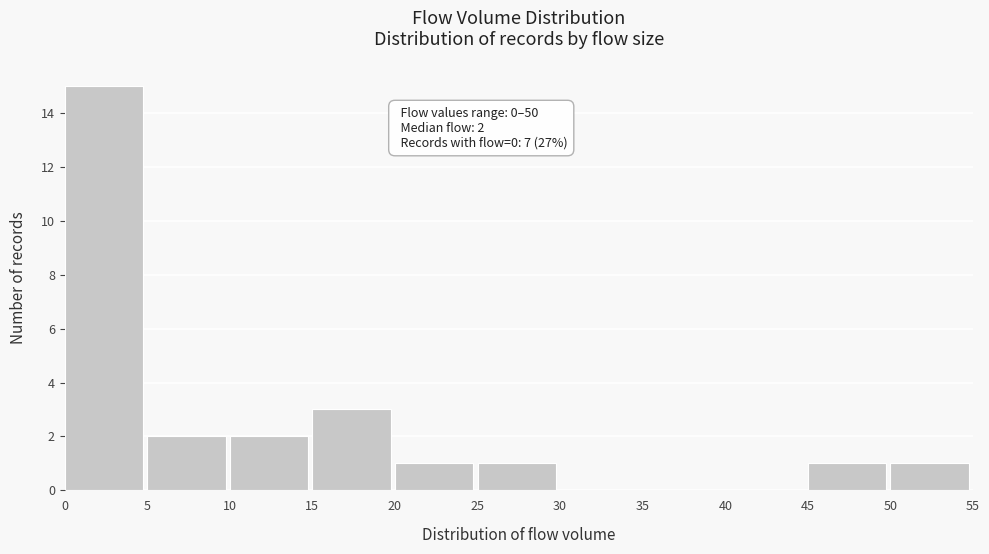

Which range on the x-axis has the tallest bar?

0 to 5